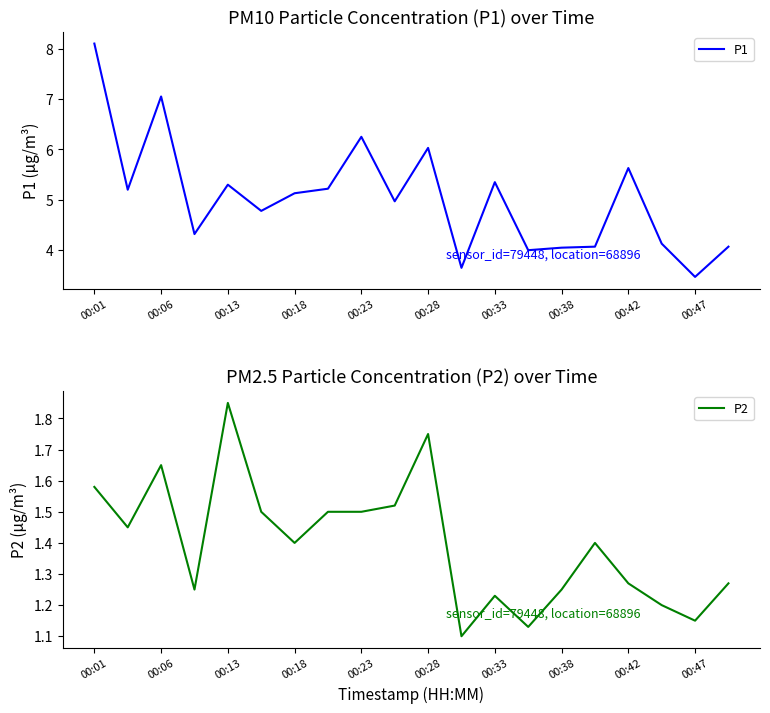

List the series in order of their peak value, highest first.

P1, P2